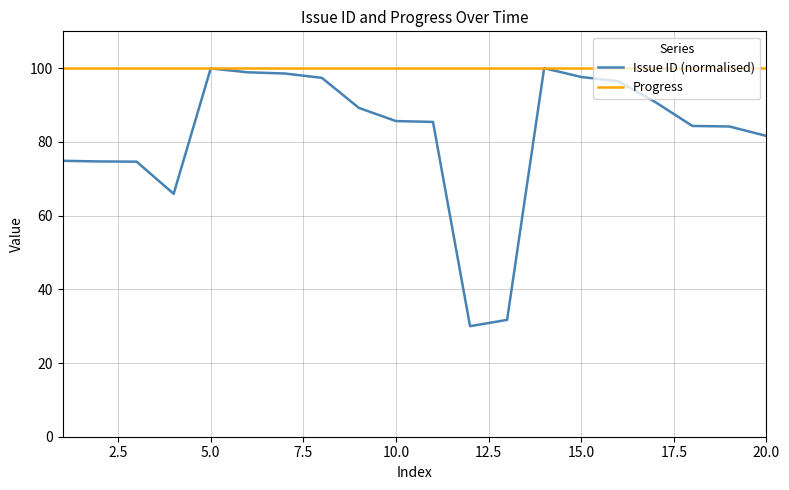

How many lines are shown in the chart?

2